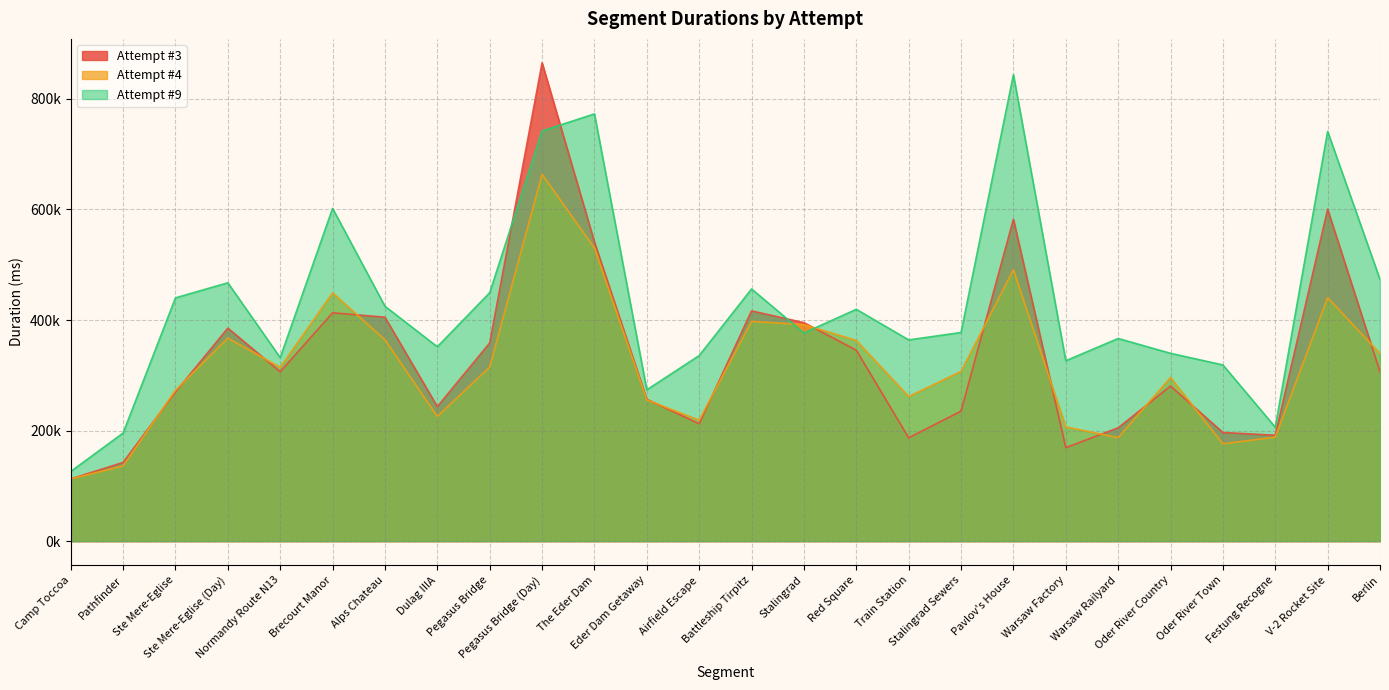

Which category has the lowest value in the Attempt #3 series?

Camp Toccoa